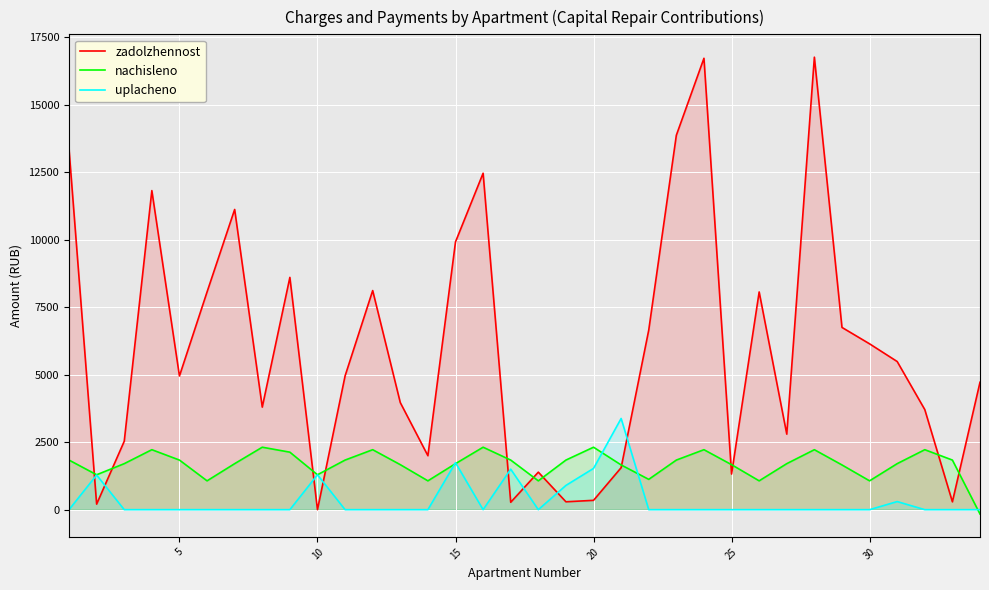

Does the chart display data point markers on the line(s)?

No